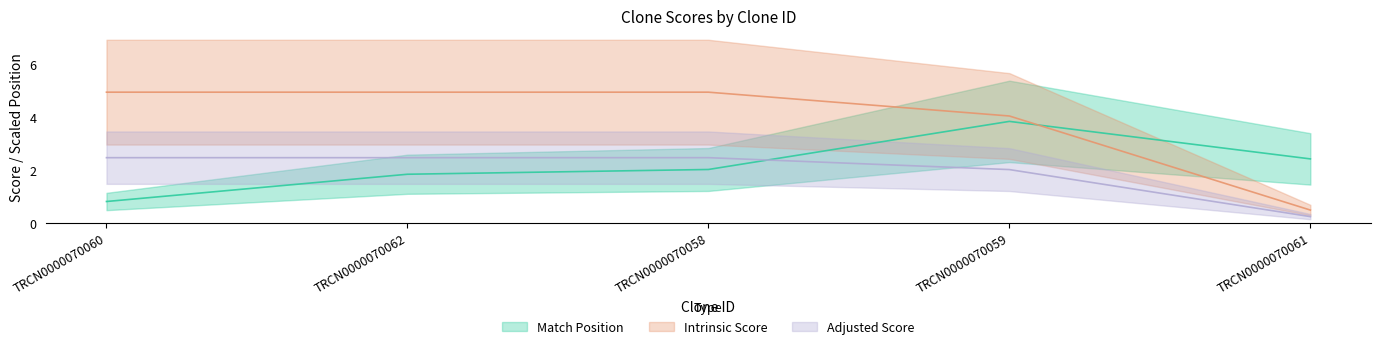

How many categories are shown in the chart?

5